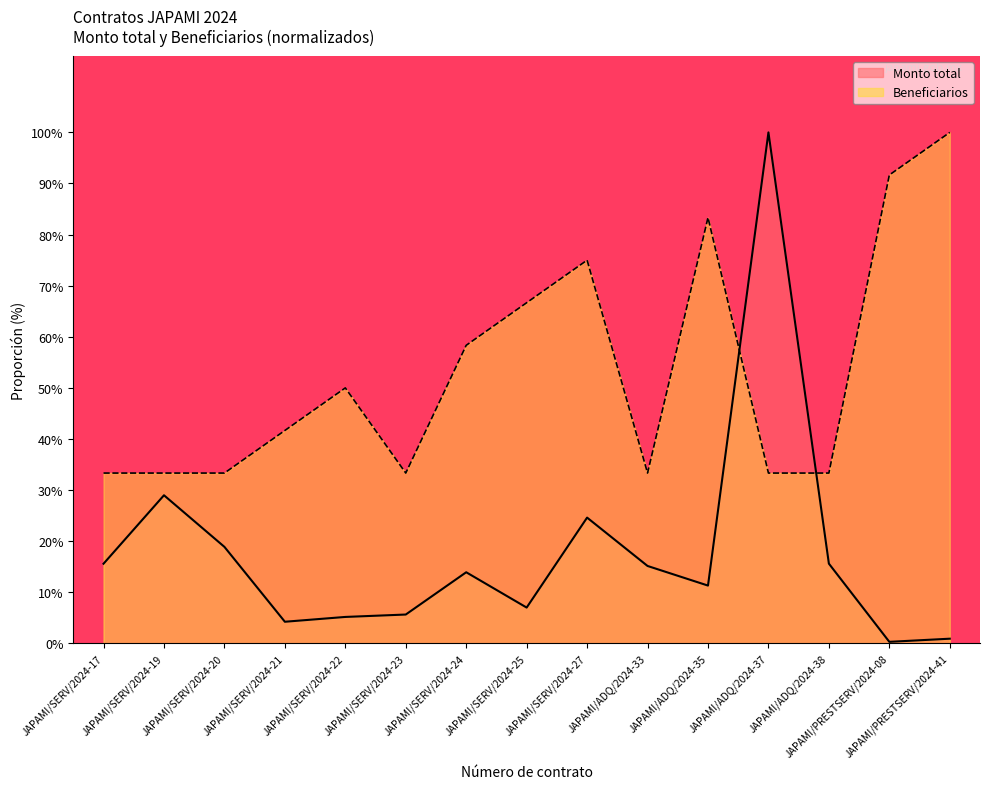

Does the chart have visible grid lines?

No